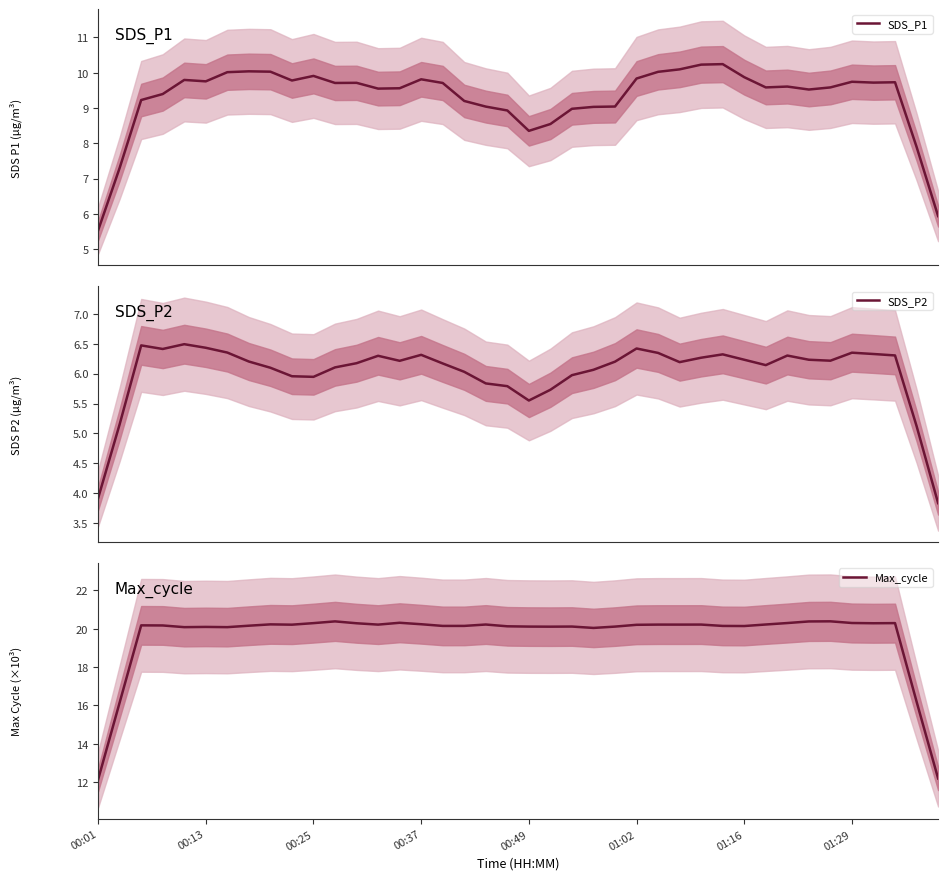

Between 17 and 34, which series saw the biggest shift?

SDS_P1